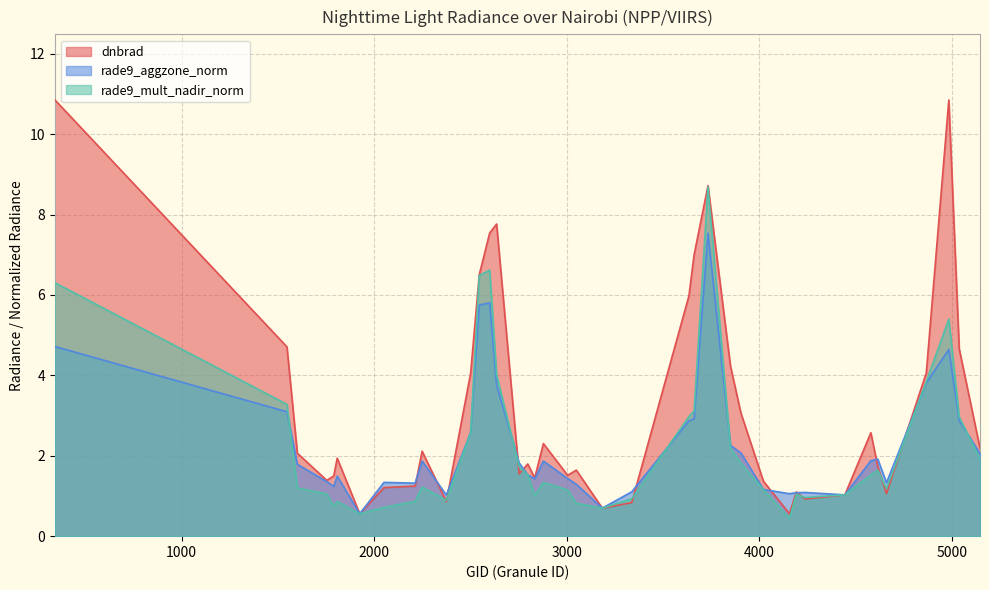

Reading right to left, list all the values displayed in this chart.

dnbrad: 5147=2.2	5039=4.7	4985=10.9	4868=4.1	4661=1.1	4616=1.7	4580=2.6	4445=1.0	4238=0.9	4193=1.1	4157=0.6	4022=1.4	3905=3.1	3851=4.2	3734=8.7	3662=7.0	3635=6.0	3338=0.8	3185=0.7	3050=1.6	3005=1.5	2879=2.3	2834=1.4	2798=1.8	2753=1.6	2636=7.8	2600=7.5	2546=6.5	2501=4.1	2375=0.9	2249=2.1	2213=1.2	2051=1.2	1925=0.6	1808=1.9	1790=1.5	1754=1.4	1601=2.1	1547=4.7	341=10.9
rade9_aggzone_norm: 5147=2.1	5039=2.9	4985=4.6	4868=3.8	4661=1.3	4616=1.9	4580=1.9	4445=1.0	4238=1.1	4193=1.1	4157=1.1	4022=1.2	3905=2.1	3851=2.3	3734=7.5	3662=2.9	3635=2.9	3338=1.1	3185=0.7	3050=1.3	3005=1.4	2879=1.9	2834=1.4	2798=1.5	2753=1.8	2636=3.8	2600=5.8	2546=5.7	2501=2.6	2375=1.0	2249=1.9	2213=1.3	2051=1.3	1925=0.6	1808=1.5	1790=1.2	1754=1.4	1601=1.8	1547=3.1	341=4.7
rade9_mult_nadir_norm: 5147=1.9	5039=3.0	4985=5.4	4868=3.8	4661=1.2	4616=1.6	4580=1.5	4445=1.0	4238=1.0	4193=1.0	4157=0.4	4022=1.2	3905=1.8	3851=2.2	3734=8.7	3662=3.1	3635=3.0	3338=0.9	3185=0.7	3050=0.8	3005=1.1	2879=1.3	2834=1.0	2798=1.5	2753=1.7	2636=4.0	2600=6.6	2546=6.5	2501=2.6	2375=0.9	2249=1.2	2213=0.9	2051=0.7	1925=0.6	1808=0.9	1790=0.7	1754=1.1	1601=1.2	1547=3.3	341=6.3